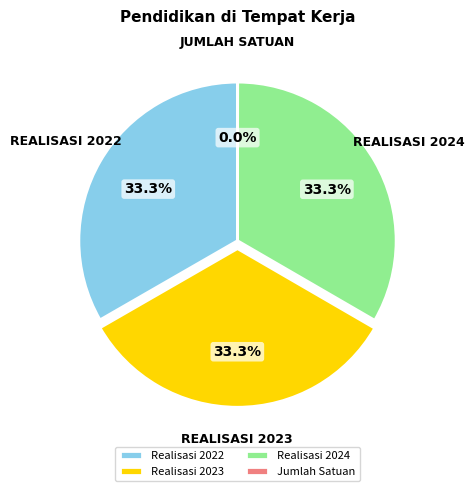

Approximately how many times larger is the value at Realisasi 2024 compared to Realisasi 2023?

1.0